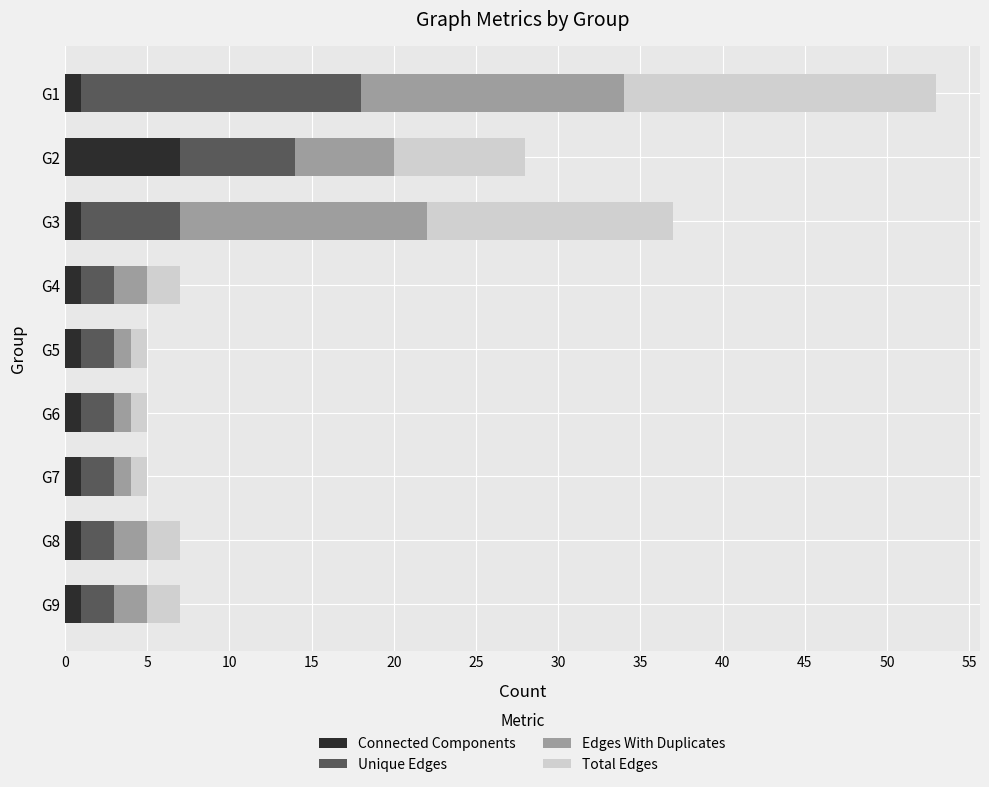

What is the maximum value for Connected Components?

7